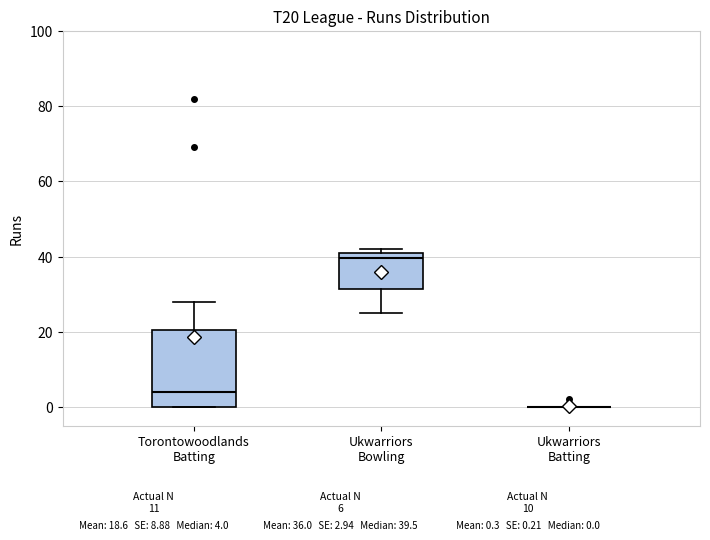

Reading left to right, transcribe this box plot: for each box, give where its median line is, the range the box spans, and where its two whiskers end, as read against the y-axis. The values are not printed on the chart, so give them approximately, as read against the axis.

Torontowoodlands Batting: median 4, box 0 to 20, whiskers 0 to 28
Ukwarriors Bowling: median 40, box 32 to 42, whiskers 26 to 42 (just above the box's upper edge)
Ukwarriors Batting: box collapsed to a line at 0, whiskers 0 to 0